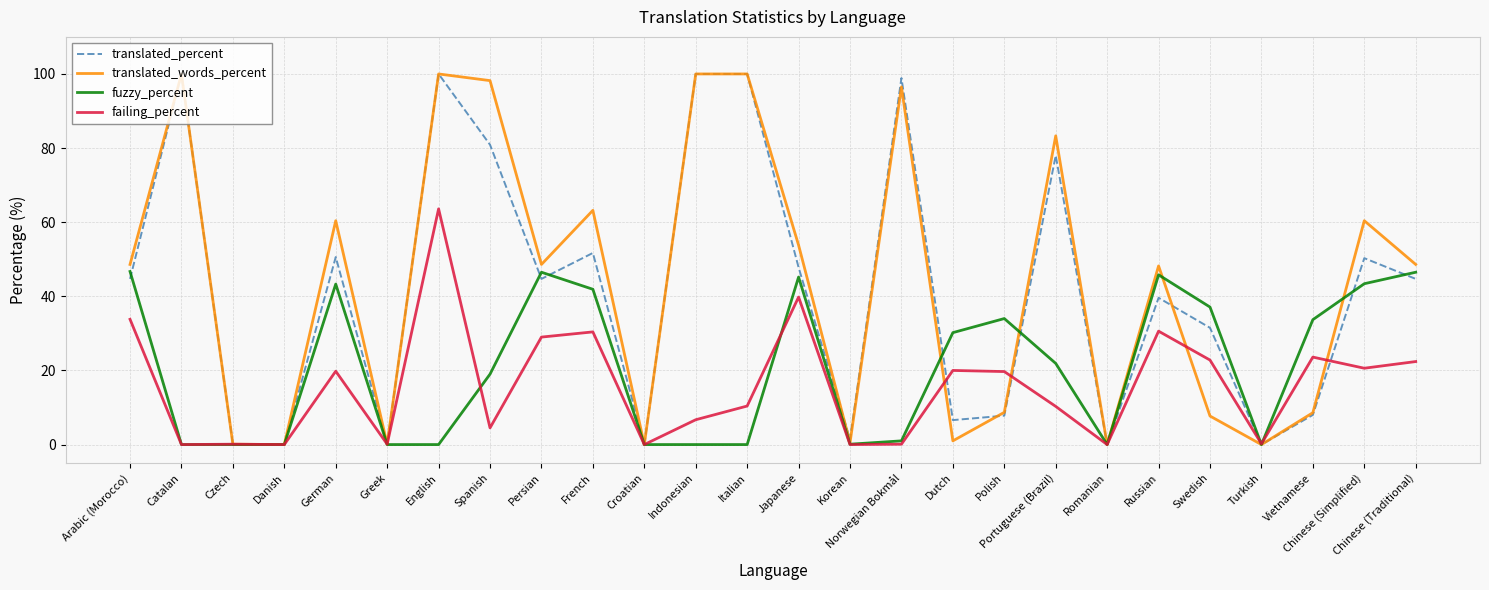

Which category has the highest value in the failing_percent series?

English